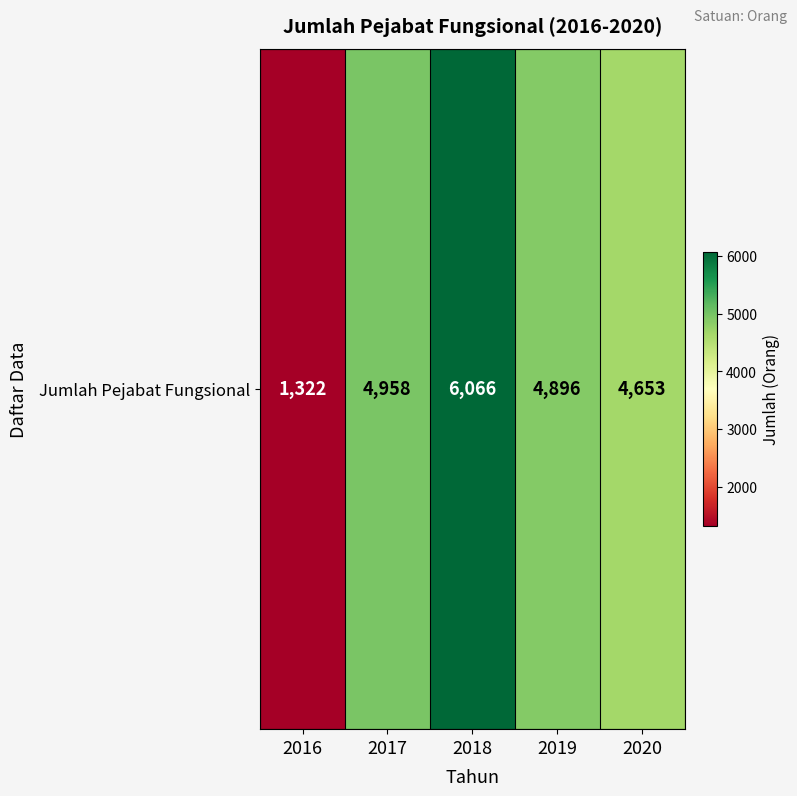

The chart shows a value of 1322 at 2016. True or false?

True